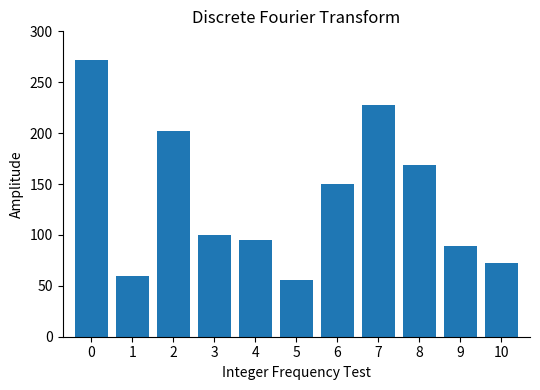

At which label is the value closest to 164?

8